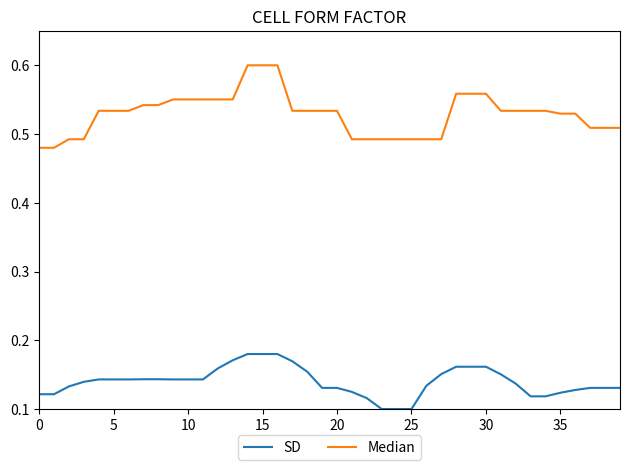

Rank the series by their maximum value, from lowest to highest.

SD, Median